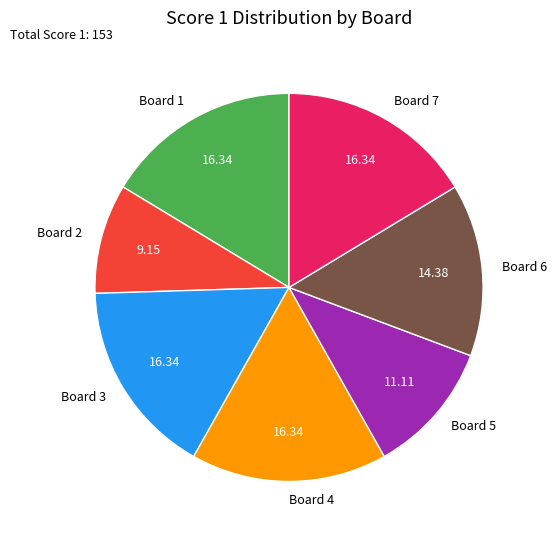

True or false: Board 6 accounts for 25% of the total.

False